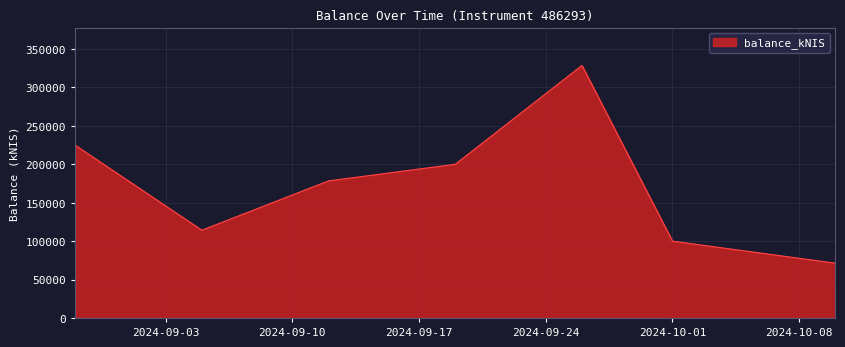

What is the sum of all values?

1217585.1